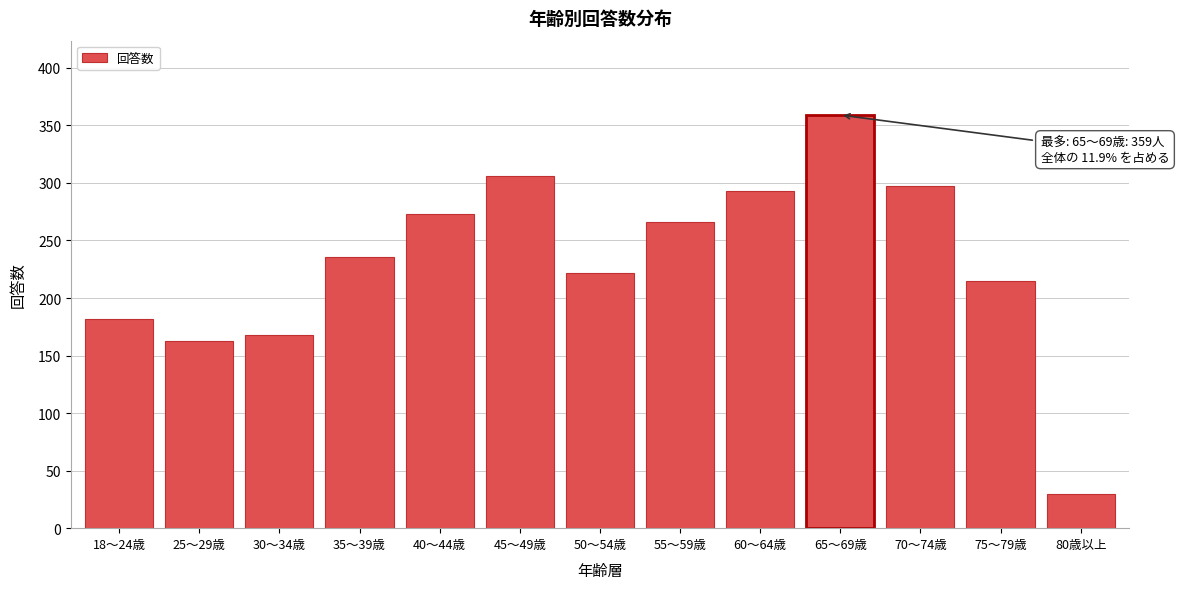

Reading right to left, list all the values displayed in this chart.

30	215	297	359	293	266	222	306	273	236	168	163	182